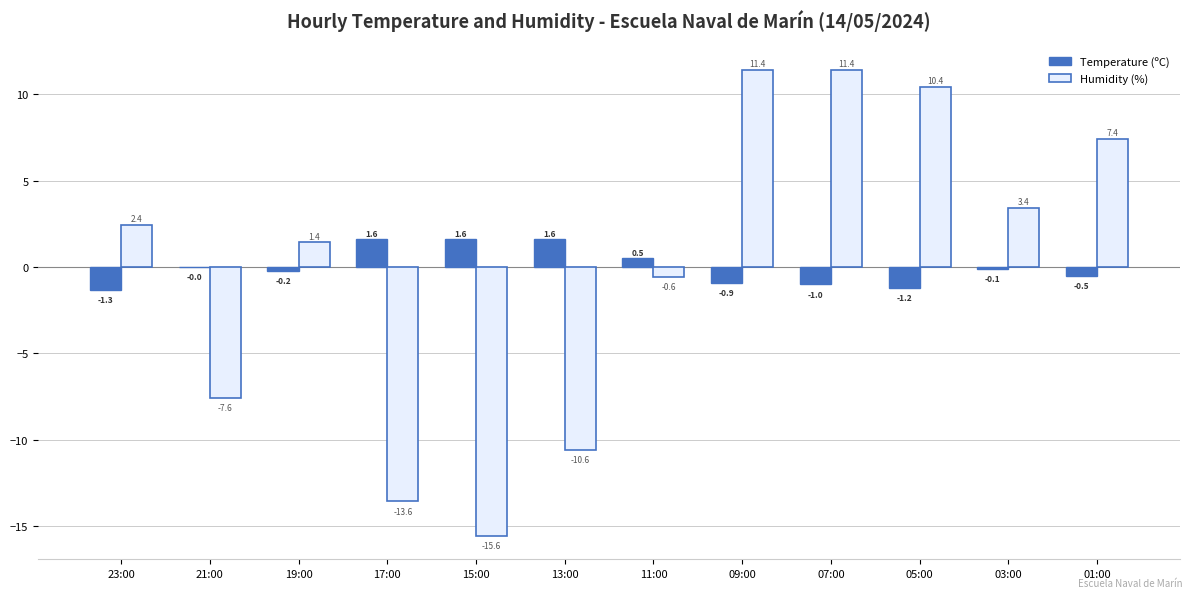

At which category is the sum across all series the highest?

09:00